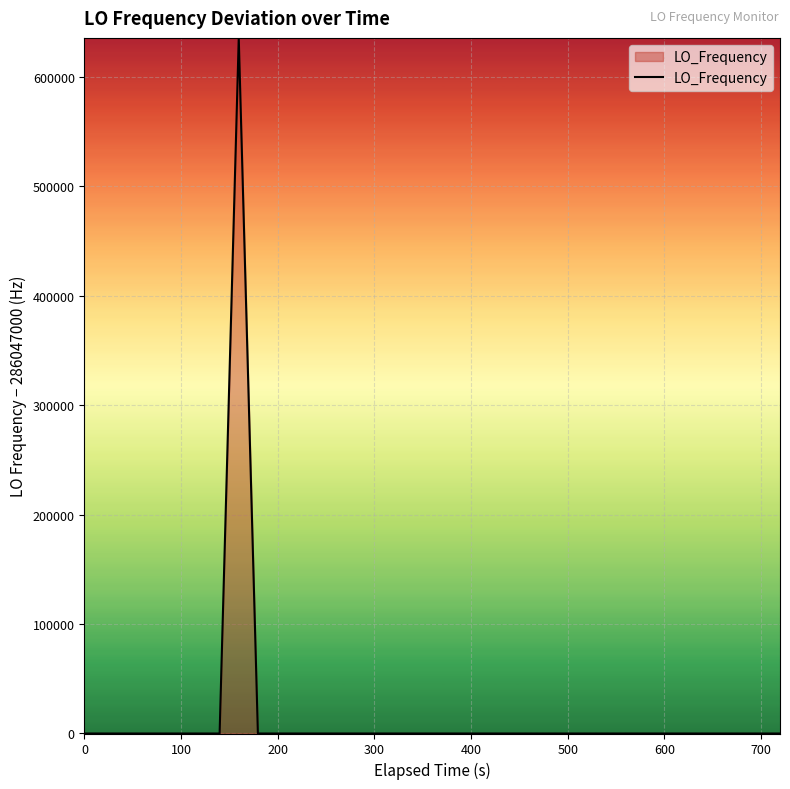

How many distinct data groups are displayed?

1